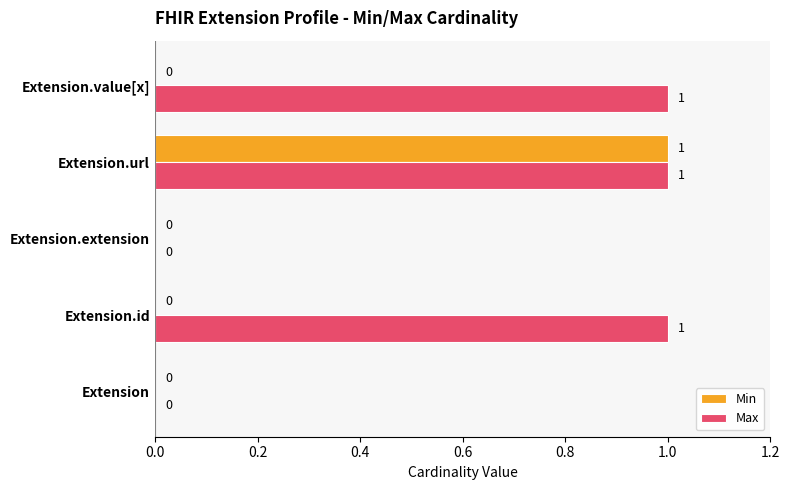

How many data points does each series have?

5